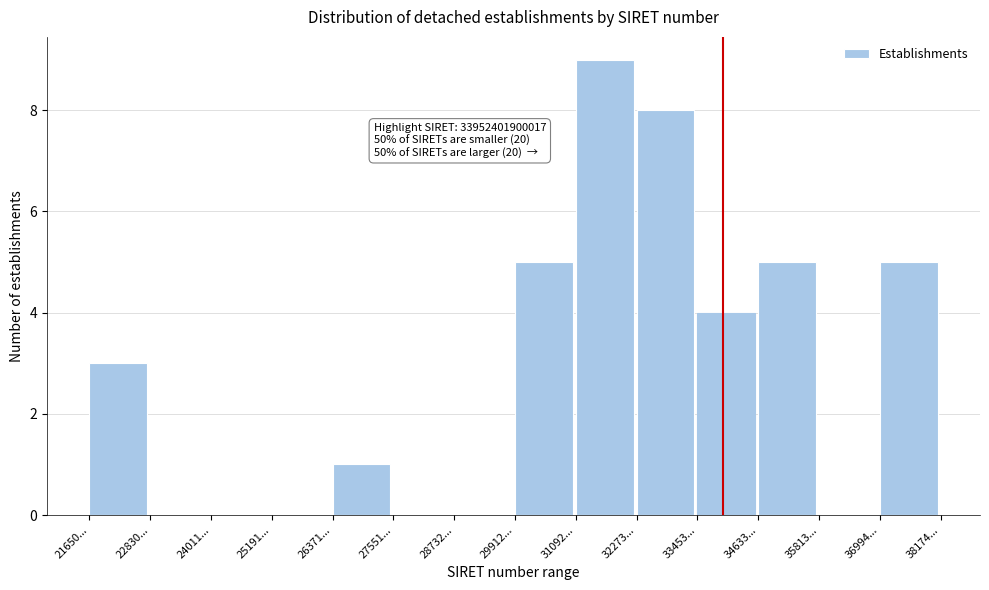

Reading left to right, what are all the values shown in this chart?

21650...=3	22830...=0	24011...=0	25191...=0	26371...=1	27551...=0	28732...=0	29912...=5	31092...=9	32273...=8	33453...=4	34633...=5	35813...=0	36994...=5